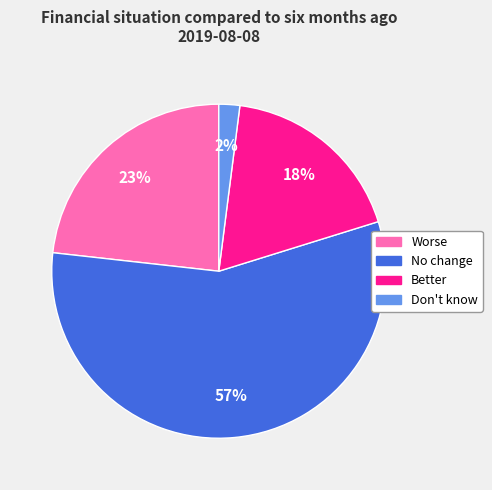

True or false: No change accounts for 63% of the total.

False